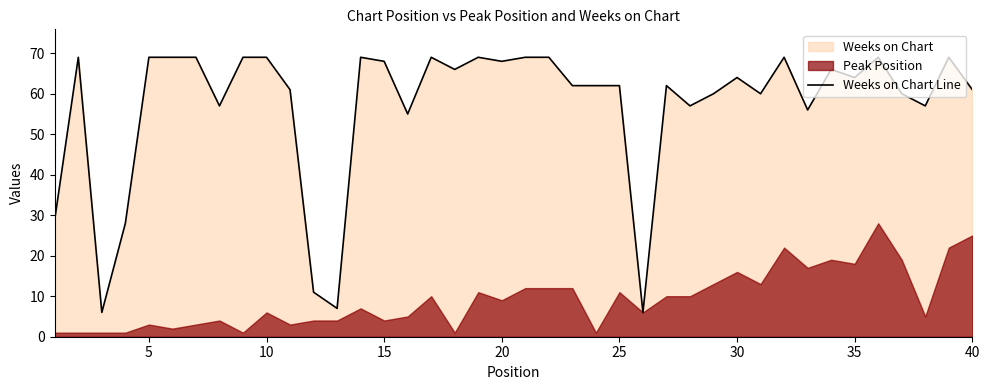

The Weeks on Chart Line series shows 19 at 30. True or false?

False